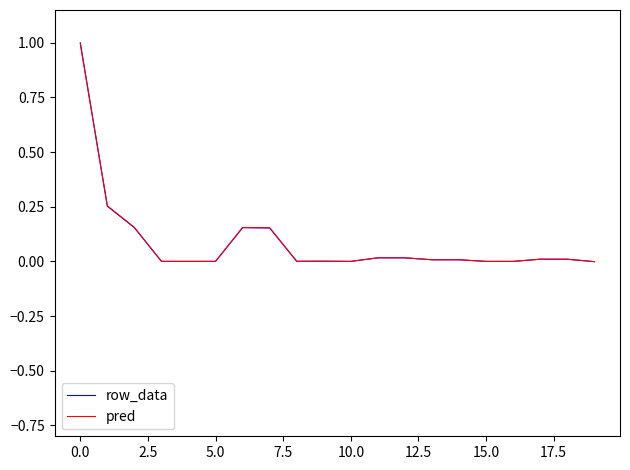

True or false: pred has more than 1 points higher than both neighbors.

True